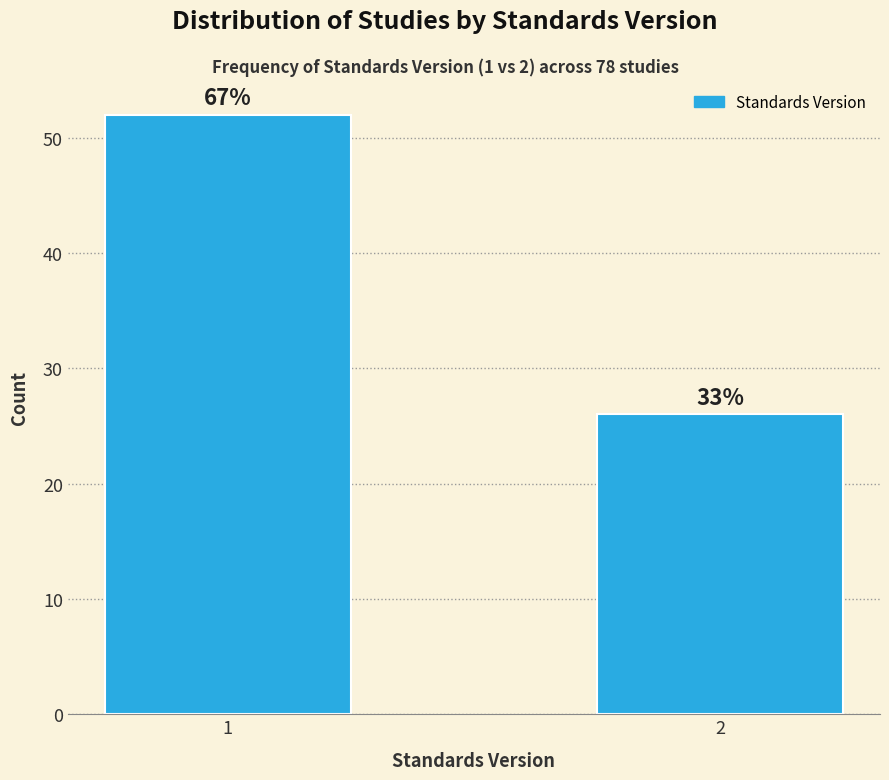

Does the chart contain any negative values?

No